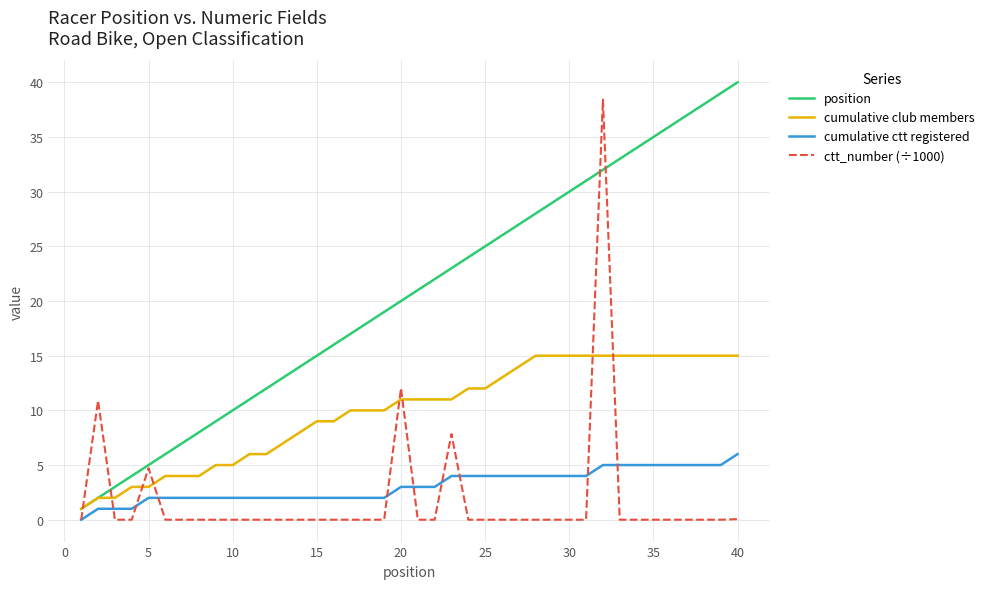

Which series has the largest total across all categories?

position